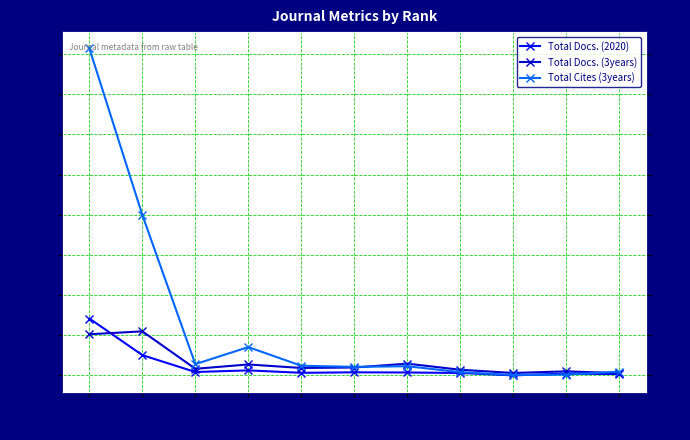

What is the difference between the maximum and second lowest values in the Total Cites (3years) series?

2030